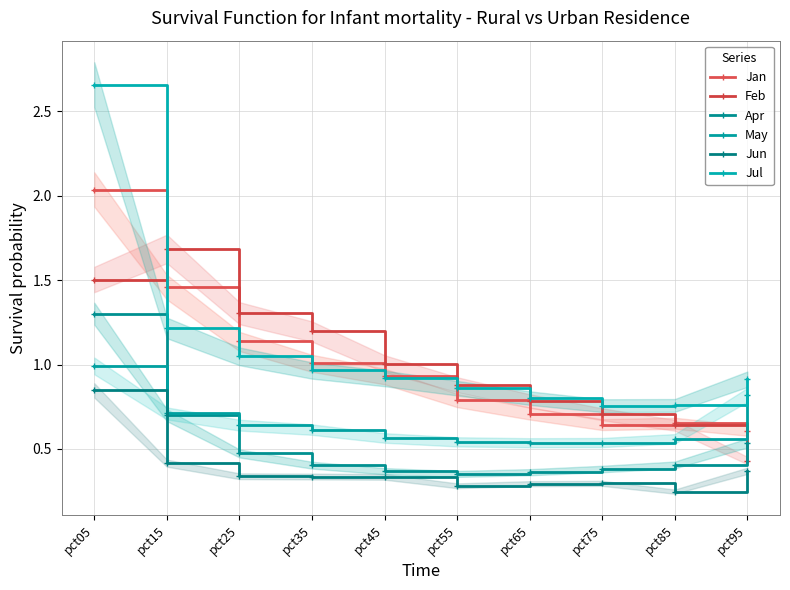

How many lines are shown in the chart?

6